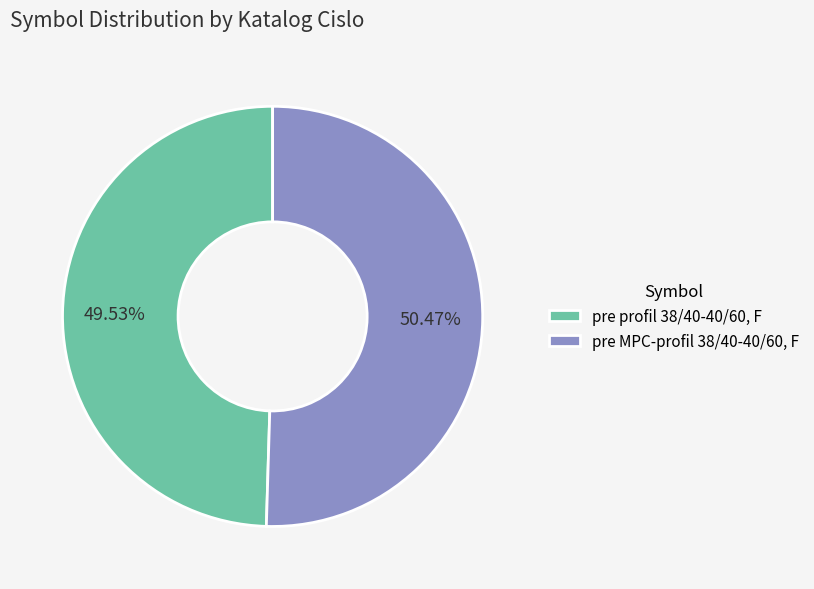

What is the ratio of the value at pre profil 38/40-40/60, F to the value at pre MPC-profil 38/40-40/60, F?

1.0